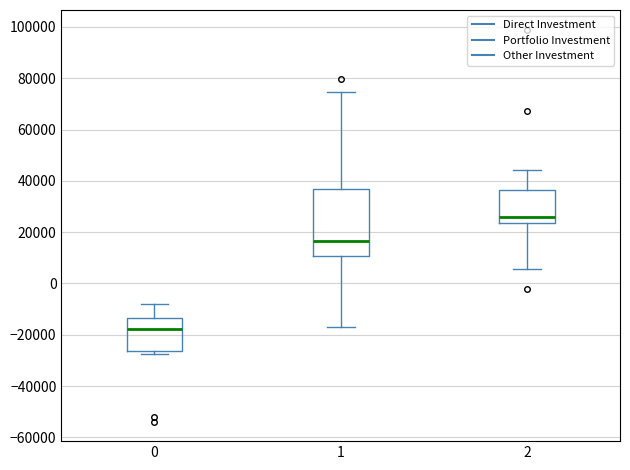

Where does the median line of the box at x = 0 sit on the y-axis? The values are not printed on the chart, so give them approximately, as read against the axis.

-18000